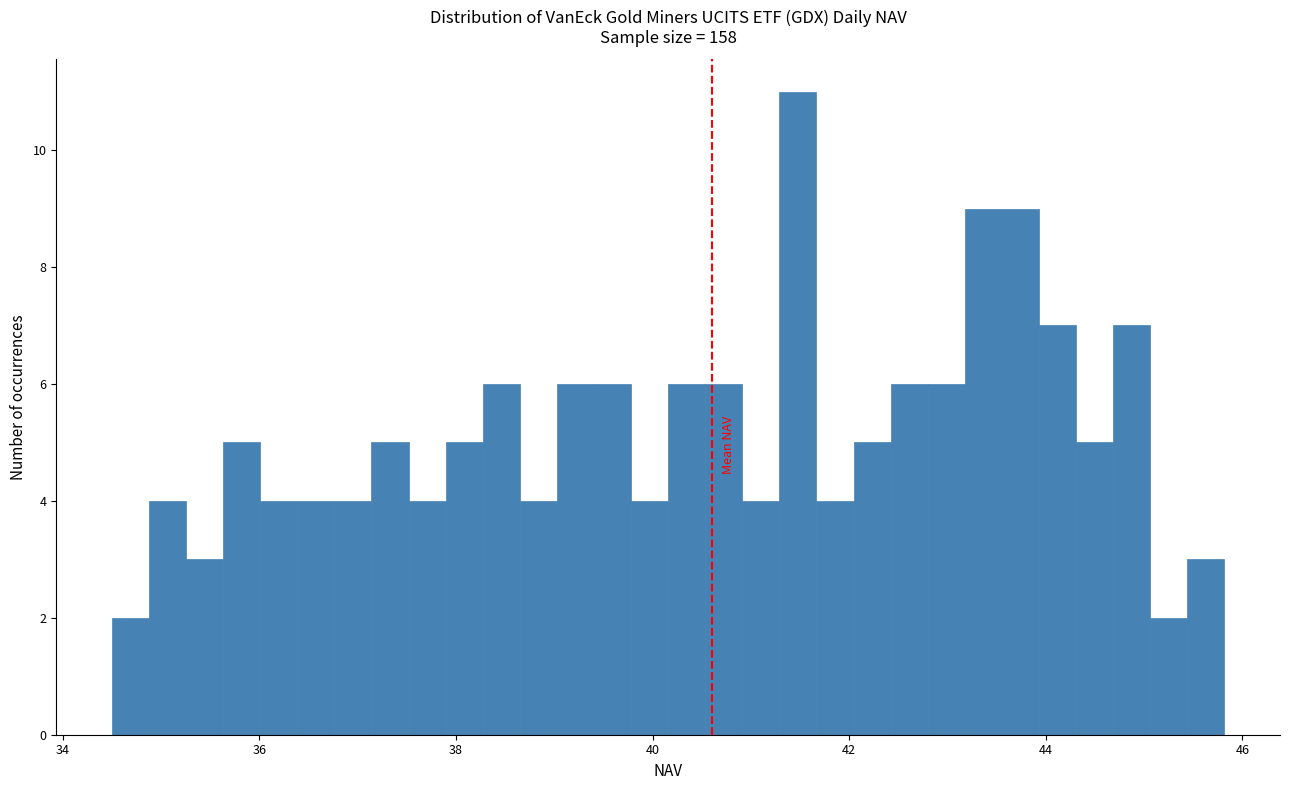

Around what value on the x-axis is the tallest bar? Give the approximate position of its centre, as read against the axis.

41.4